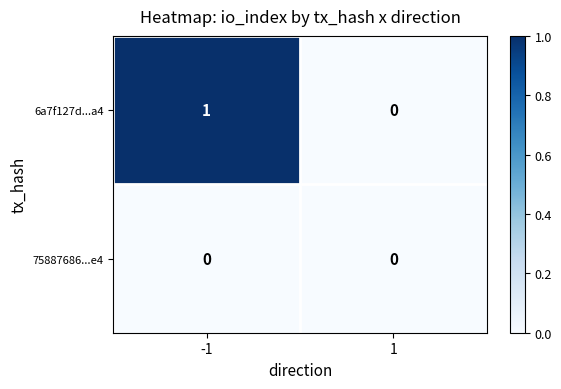

Reading left to right, transcribe all the data shown in this chart.

6a7f127d...a4: -1=1	1=0
75887686...e4: -1=0	1=0